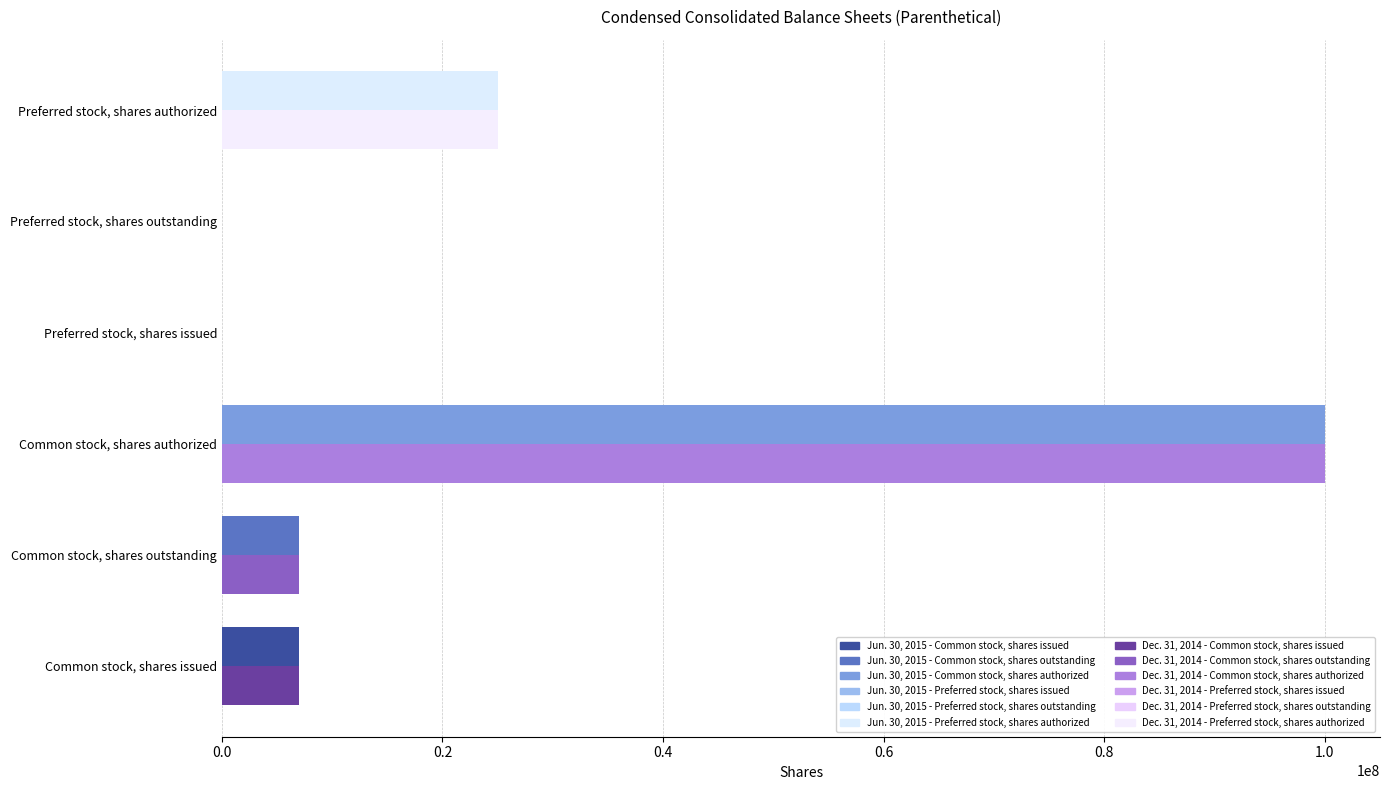

What is the change in value from Common stock, shares outstanding to Preferred stock, shares outstanding?

-7016796